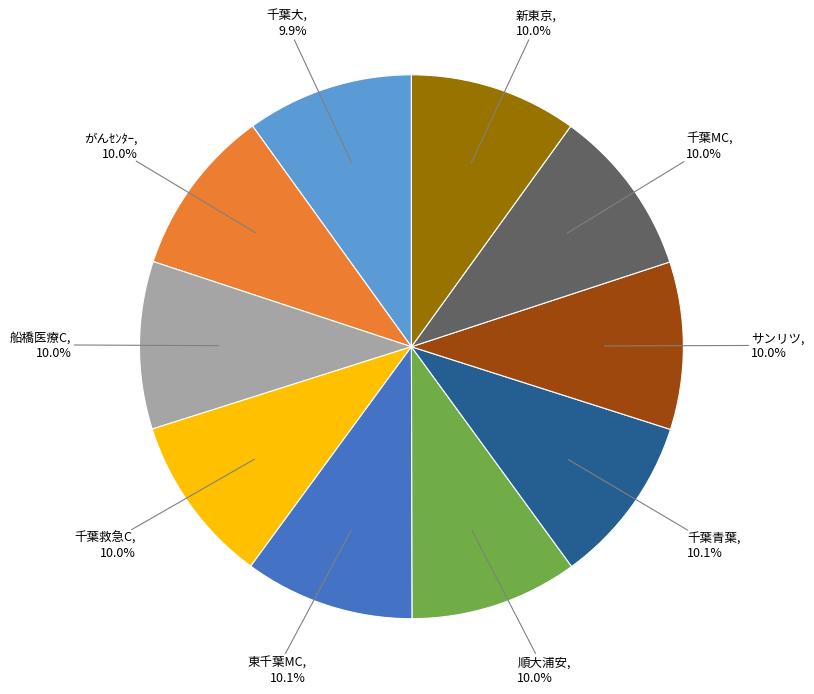

Is there any slice that represents more than half of the pie?

No